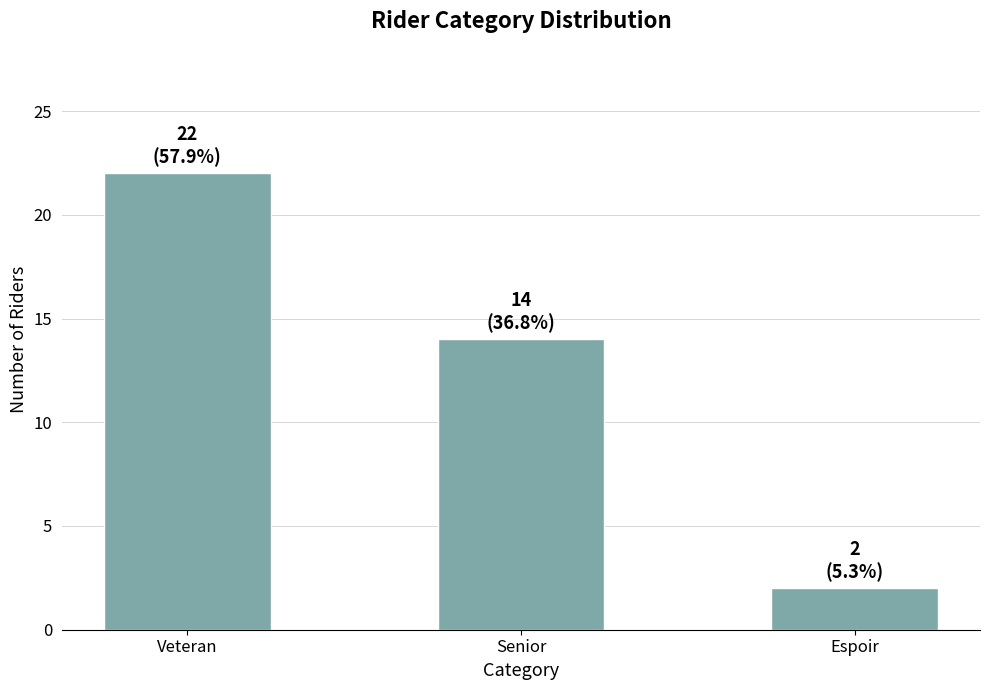

Are the bars horizontal?

No